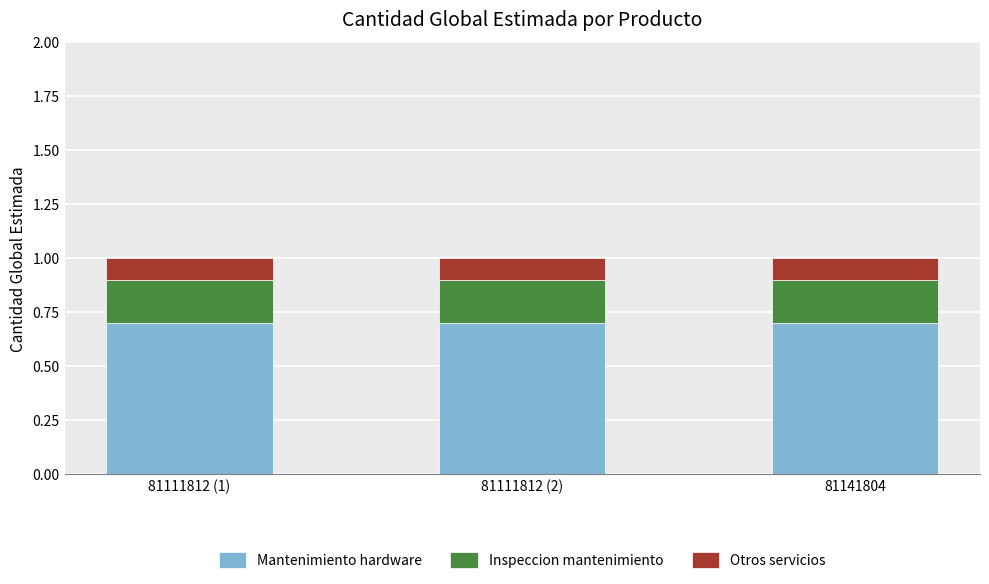

What is the total value across all series at 81141804?

1.0